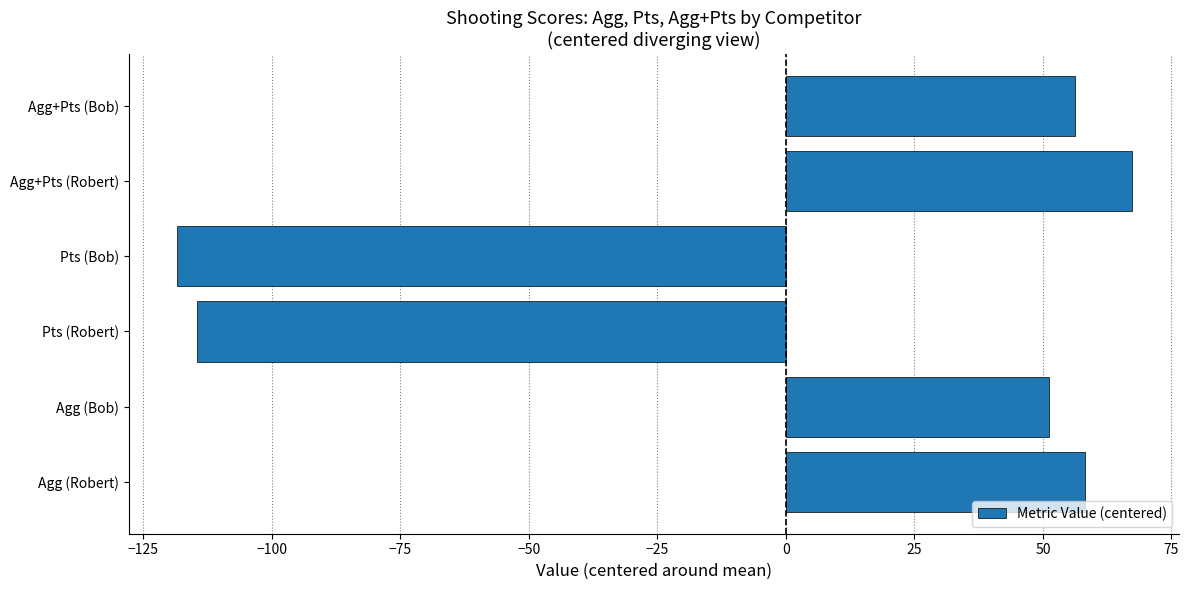

Does the chart contain stacked bars?

No